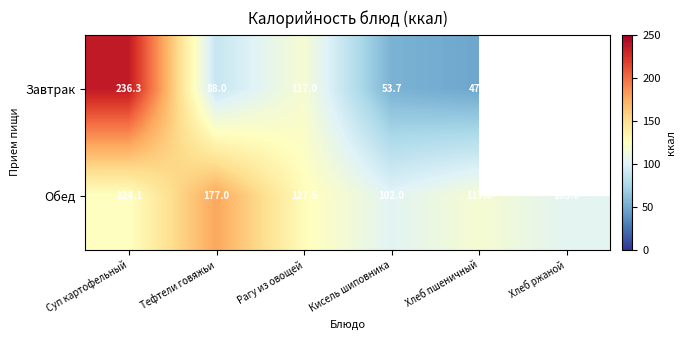

Between Суп картофельный and Тефтели говяжьи, which series saw the biggest shift?

Завтрак